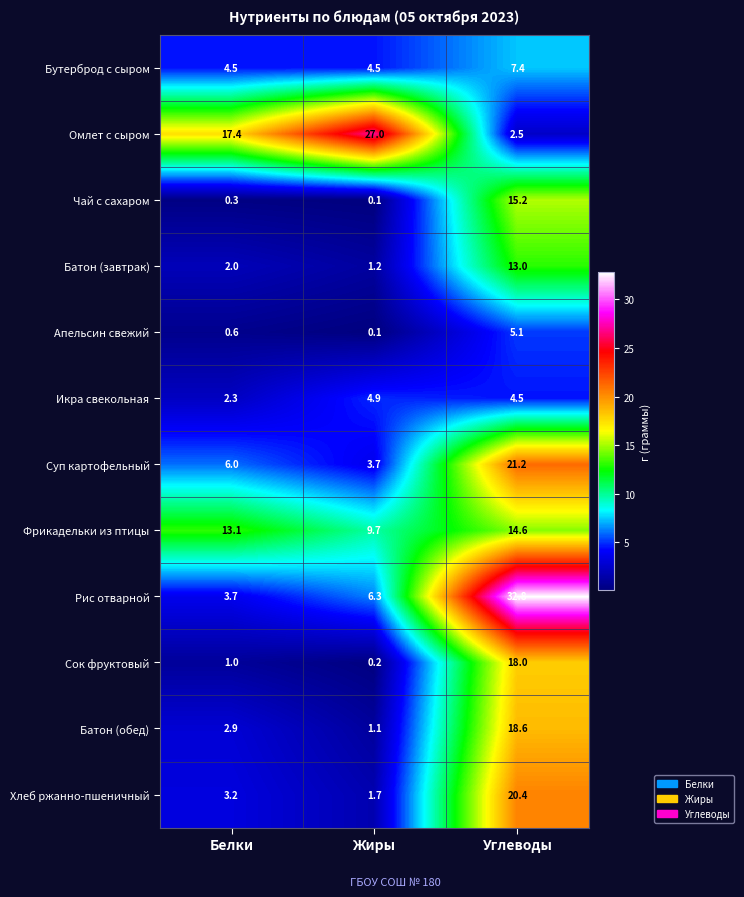

Which series has the largest total across all categories?

Омлет с сыром